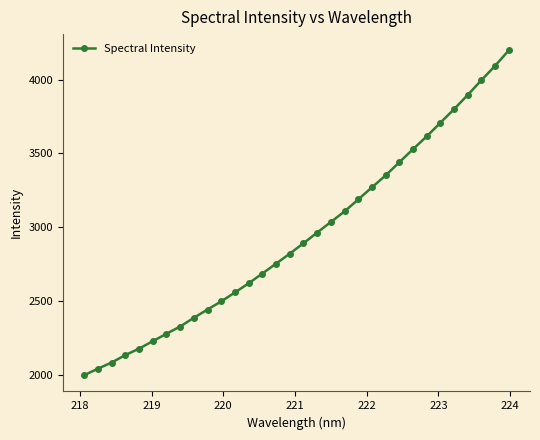

What is the smallest value displayed?

1996.2